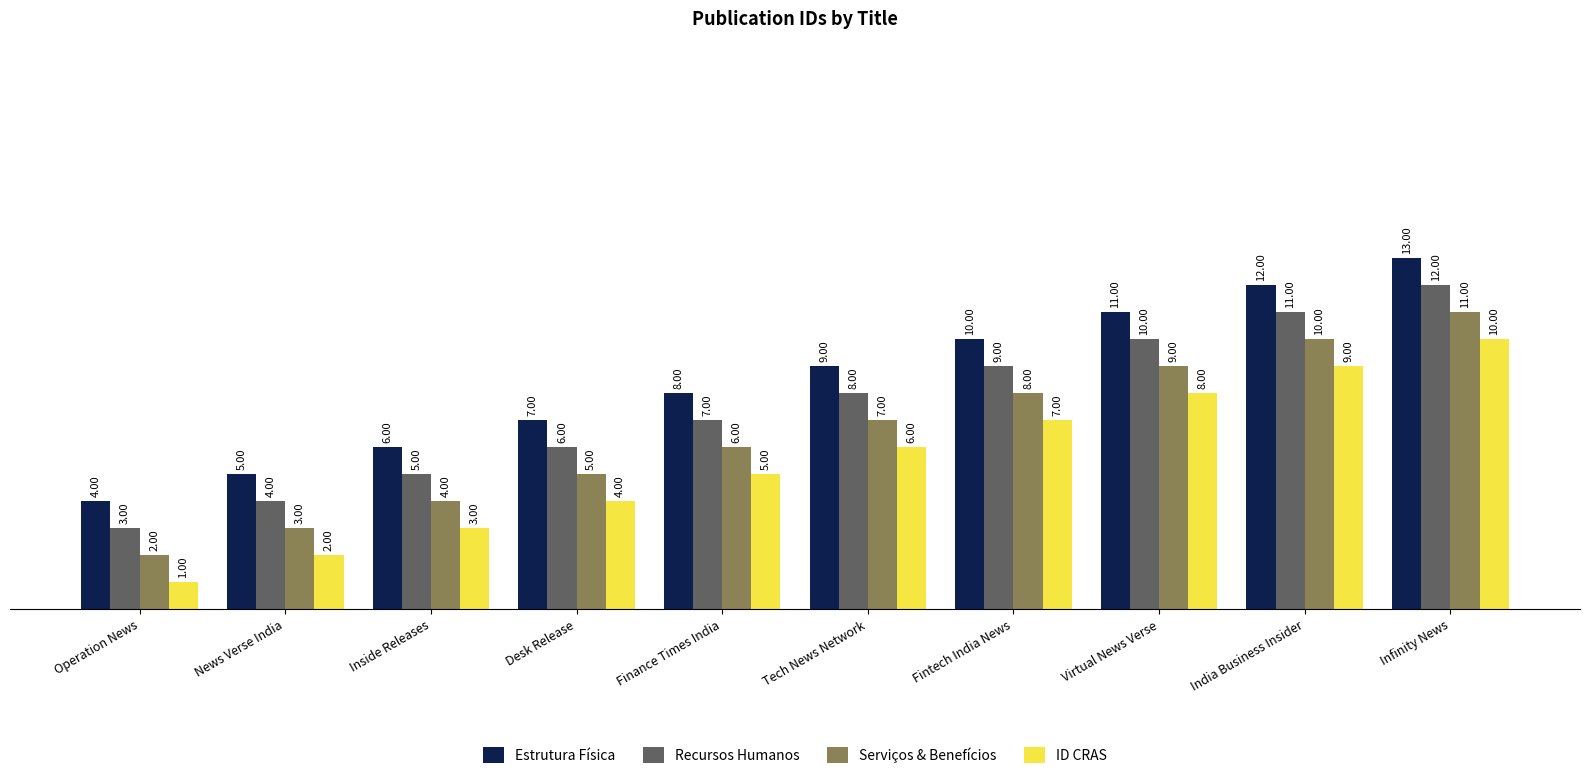

Which series has the largest total across all categories?

Estrutura Física